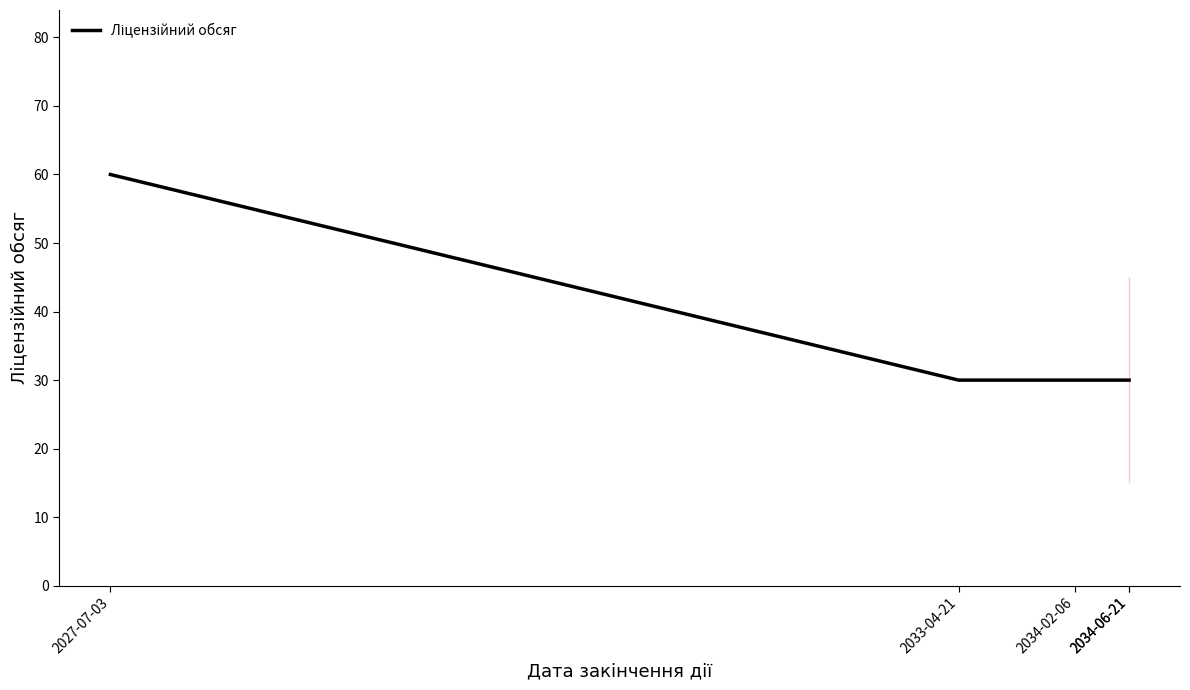

The value at 2027-07-03 is 104. True or false?

False